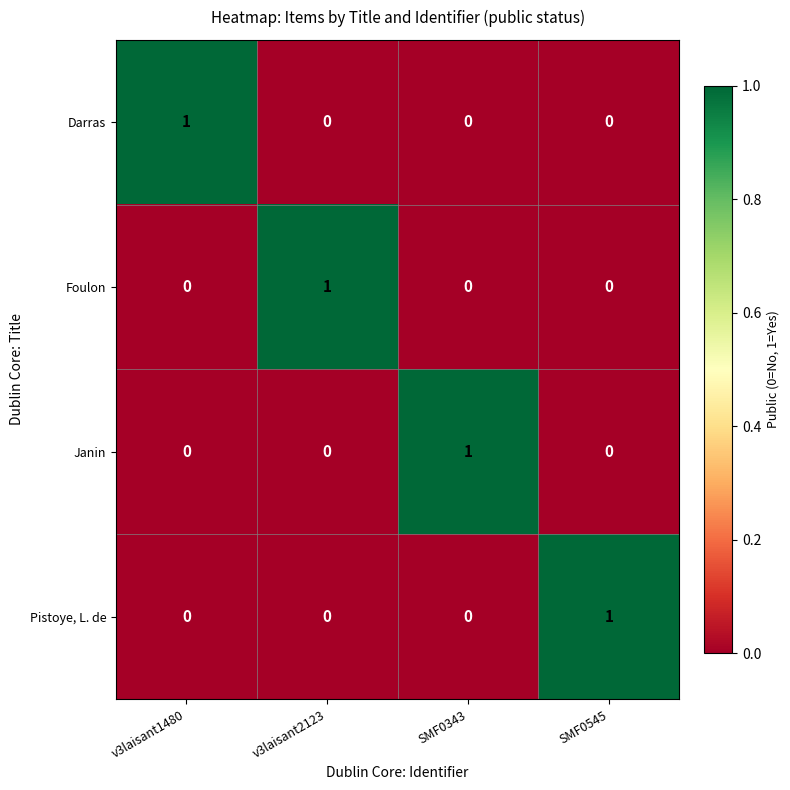

What is the total value across all series at SMF0545?

1